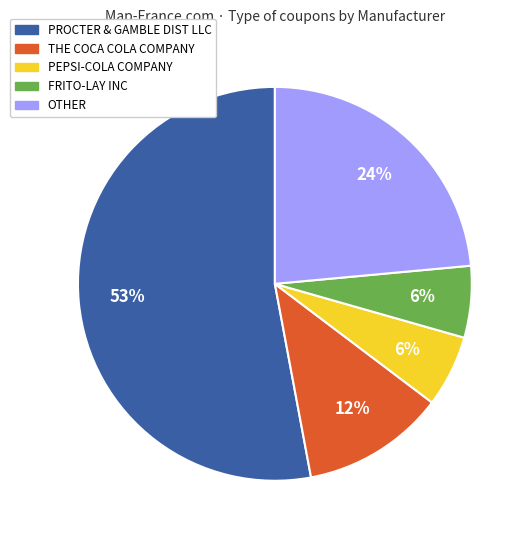

To the nearest percent, what is the difference between the largest and smallest slice percentages?

47%